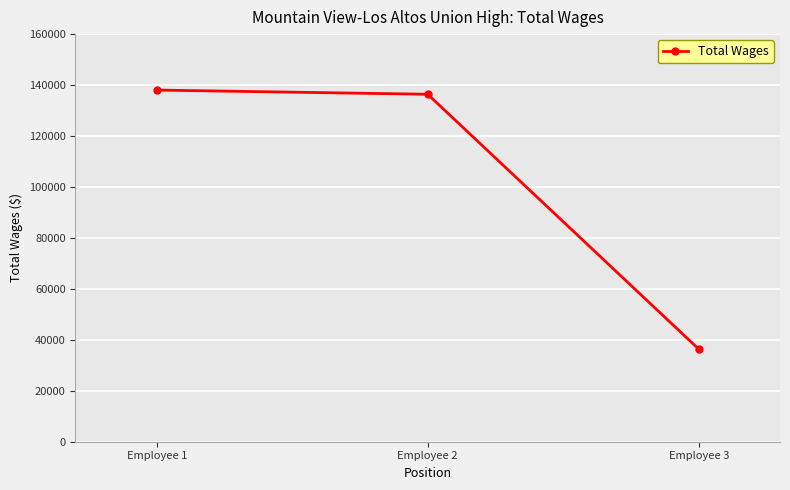

Approximately how many times larger is the value at Employee 3 compared to Employee 1?

0.3